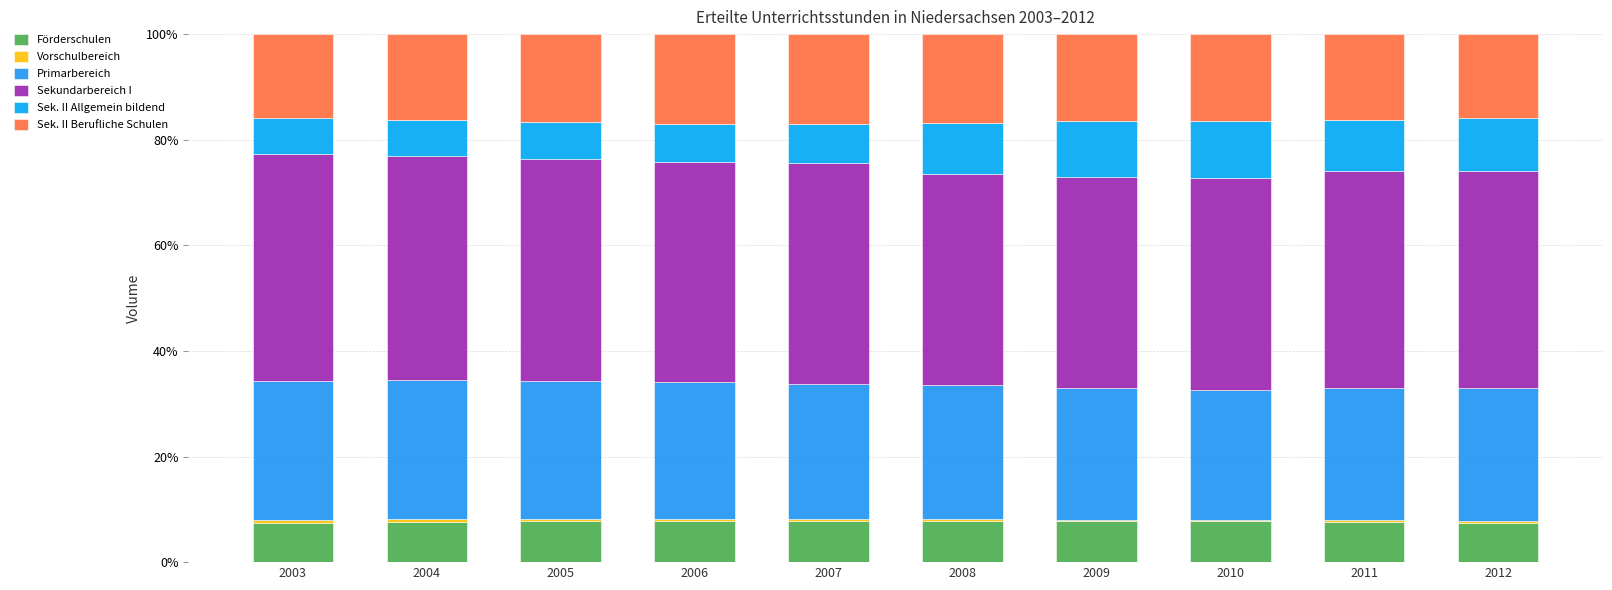

True or false: Vorschulbereich has a value of 0.8 at 2003.

False